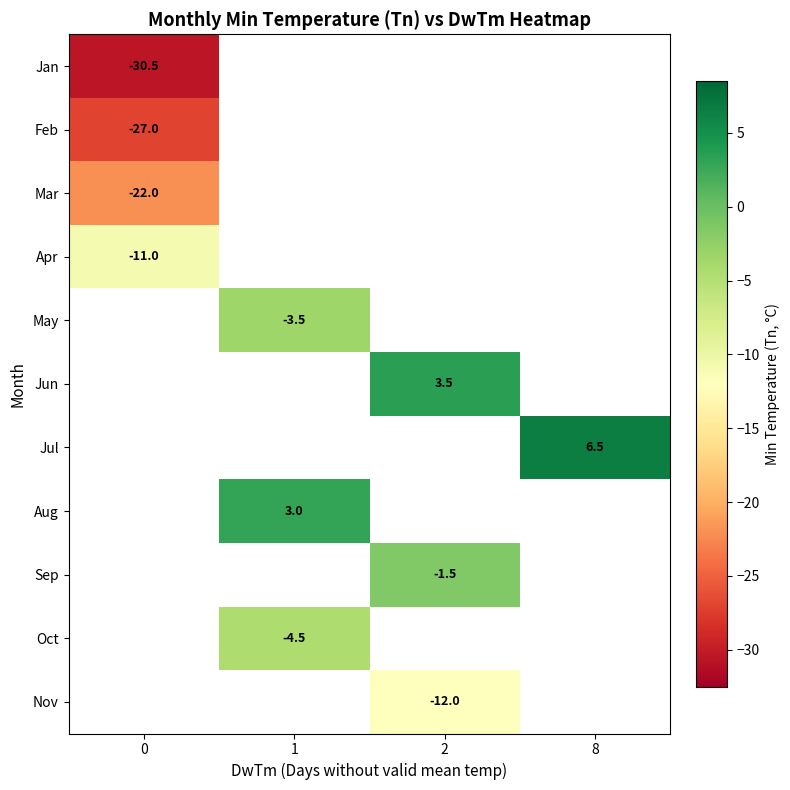

Is it true that May equals -4.7 at 1?

False